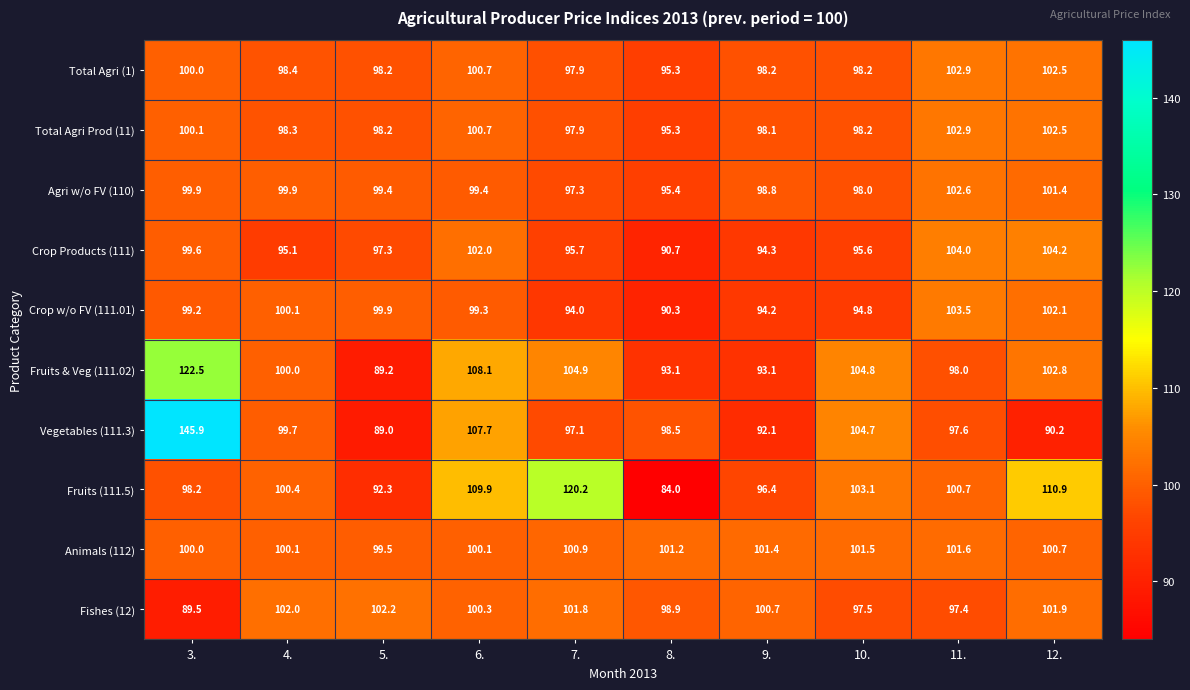

Rank the categories by Crop w/o FV (111.01) value from lowest to highest.

8., 7., 9., 10., 3., 6., 5., 4., 12., 11.